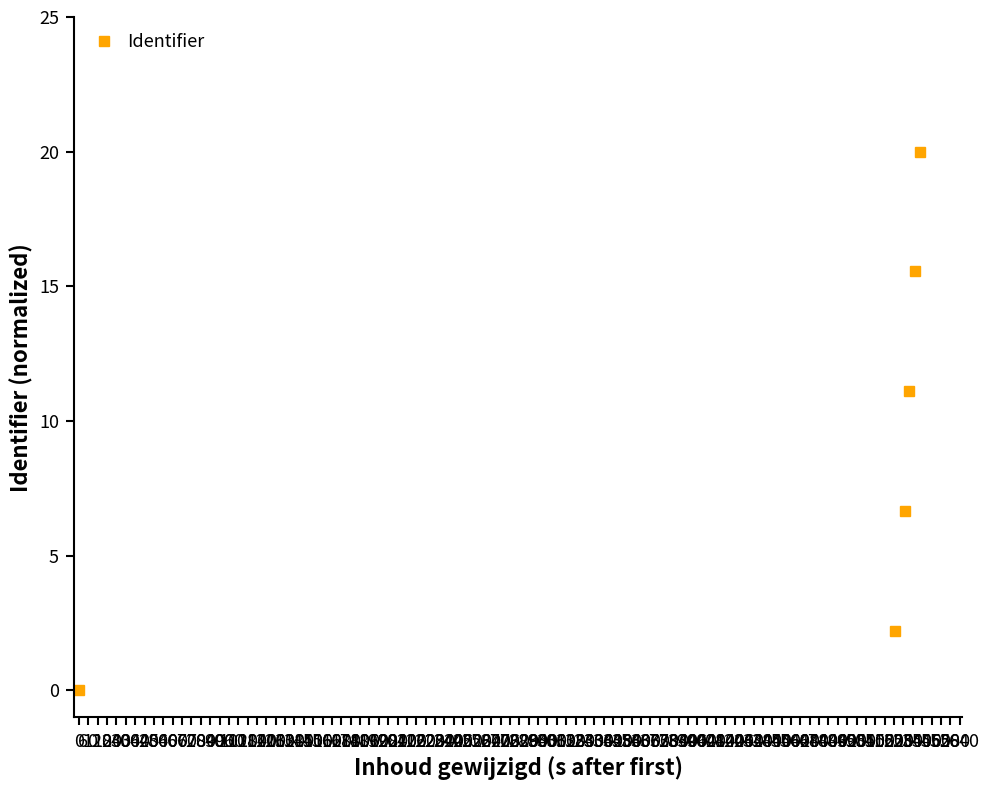

What is the value of the 4th point from the left?

11.1